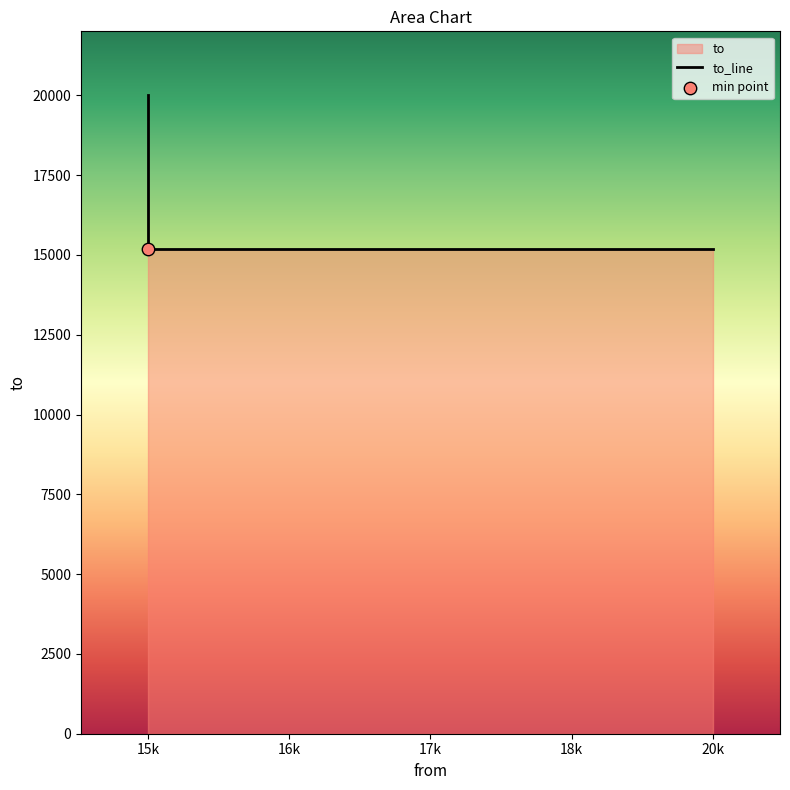

What is the change in value from 15k to 16k?

-4821